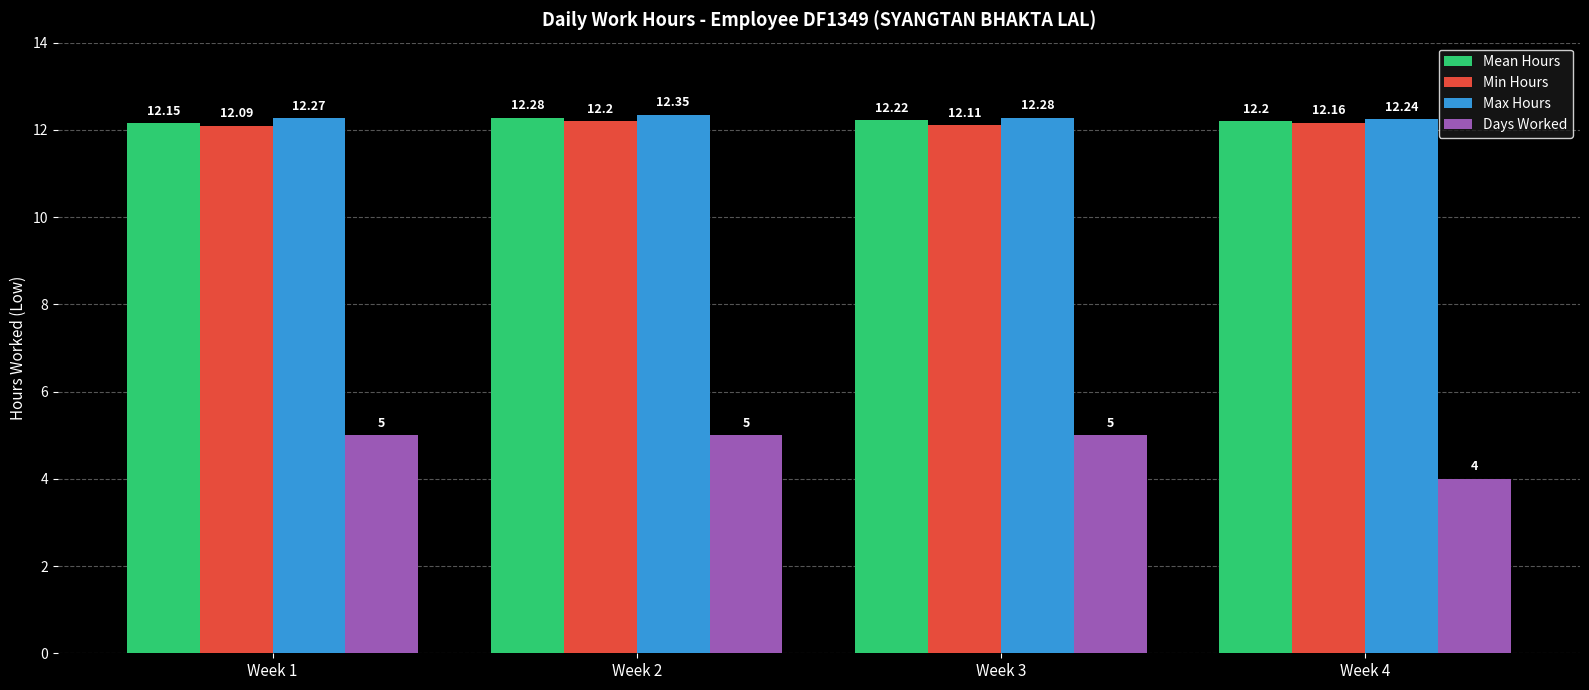

What is the value of the Max Hours bar at the 1st from the left?

12.3